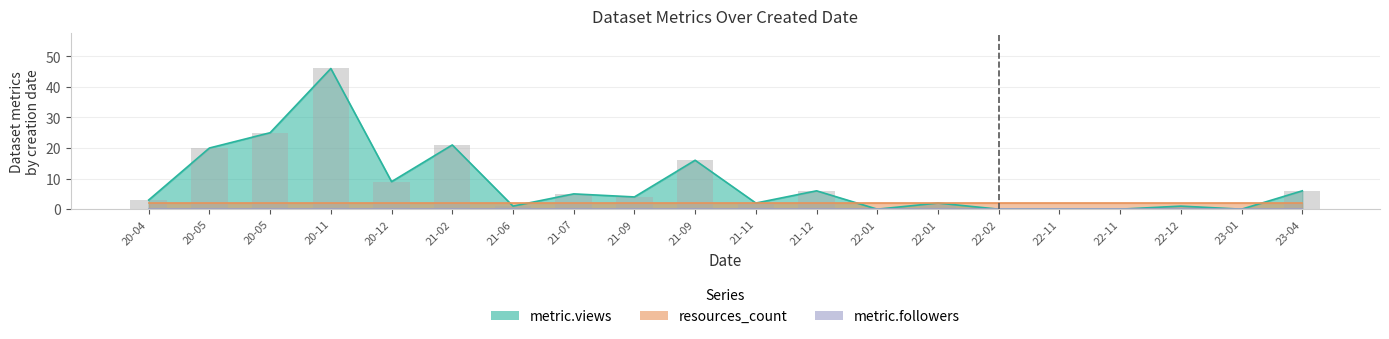

Which label corresponds to the largest value in the chart?

2020-11-02